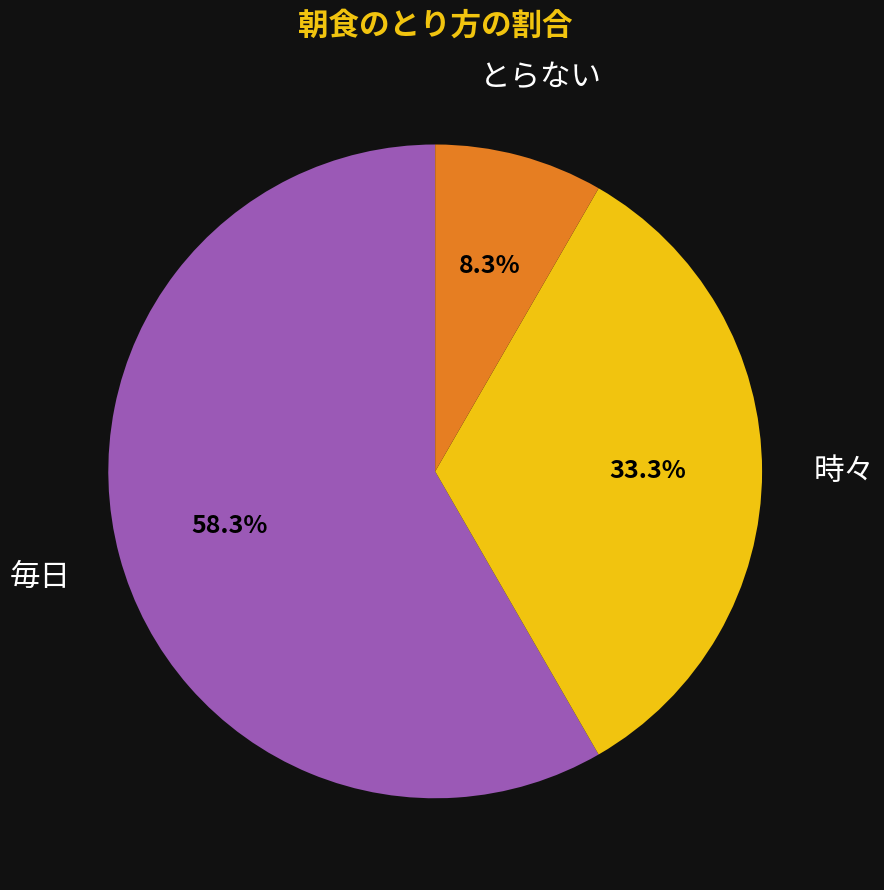

Is the sum of 時々 and 毎日 greater than half?

Yes